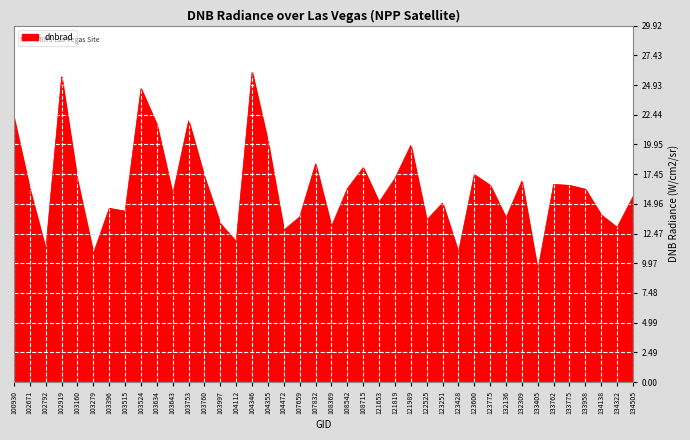

Between 121989 and 102792, which is larger?

121989